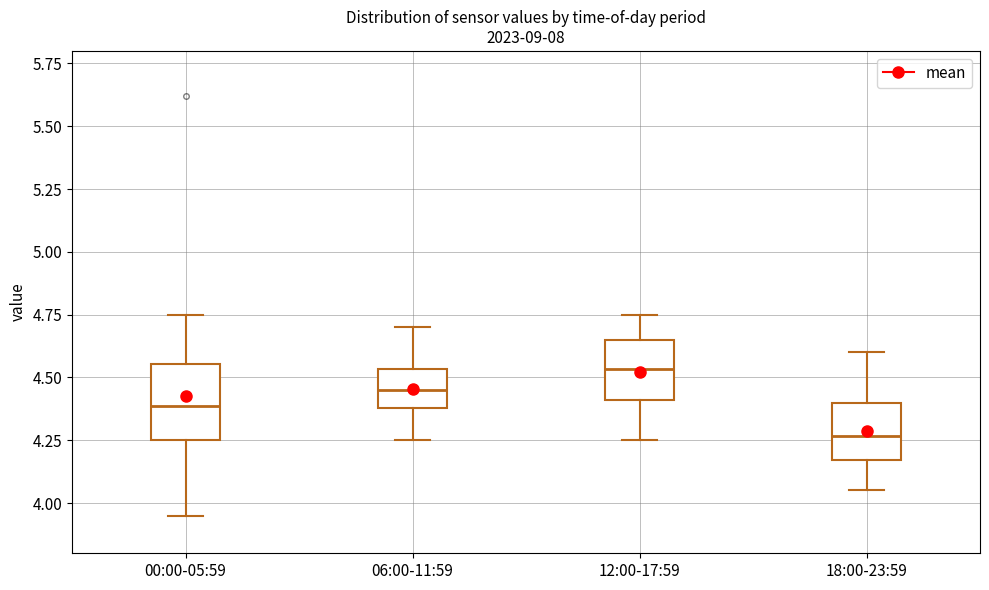

Which box is the tallest, from its lower edge to its upper edge?

00:00-05:59